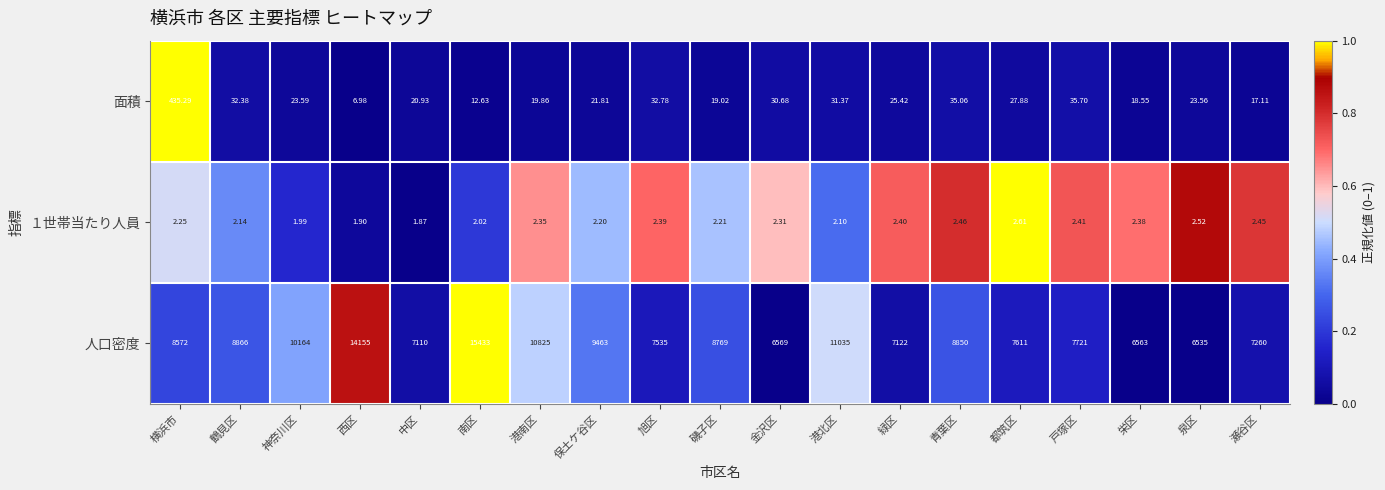

Which series has the widest spread of values?

人口密度